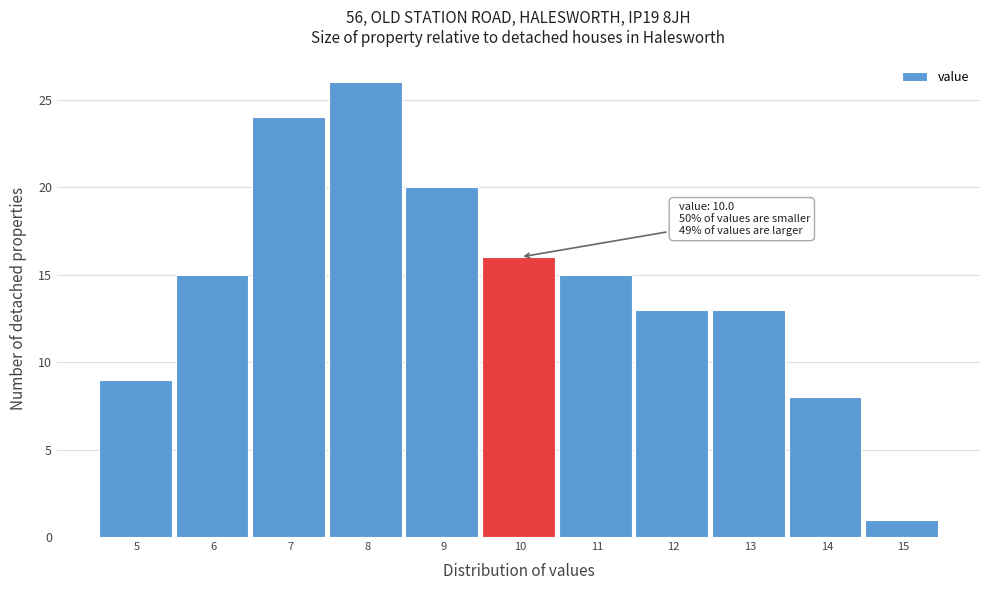

Reading right to left, transcribe all the data shown in this chart.

15=1	14=8	13=13	12=13	11=15	10=16	9=20	8=26	7=24	6=15	5=9